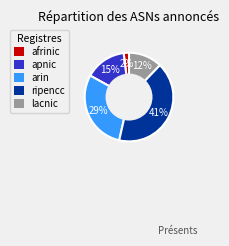

To the nearest percent, what is the difference between the largest and smallest slice percentages?

39%